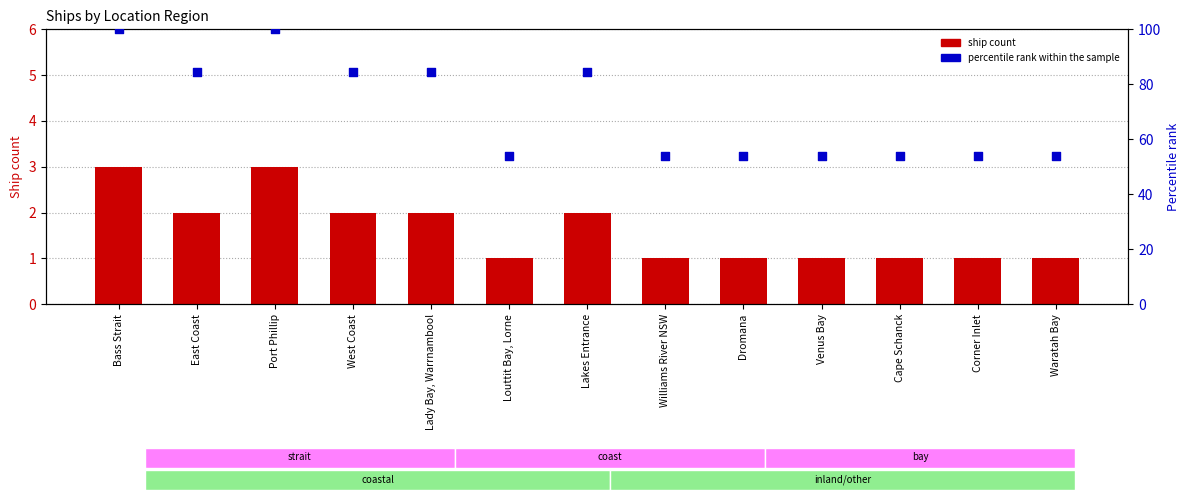

At how many categories does at least one series exceed 76?

6